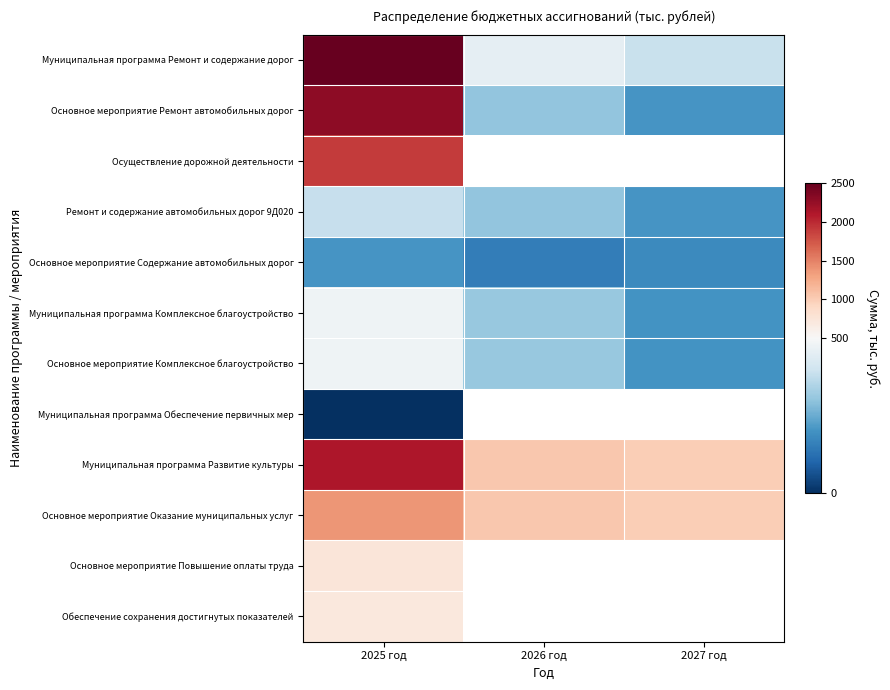

Rank the categories by Осуществление дорожной деятельности value from highest to lowest.

2025 год, 2026 год, 2027 год